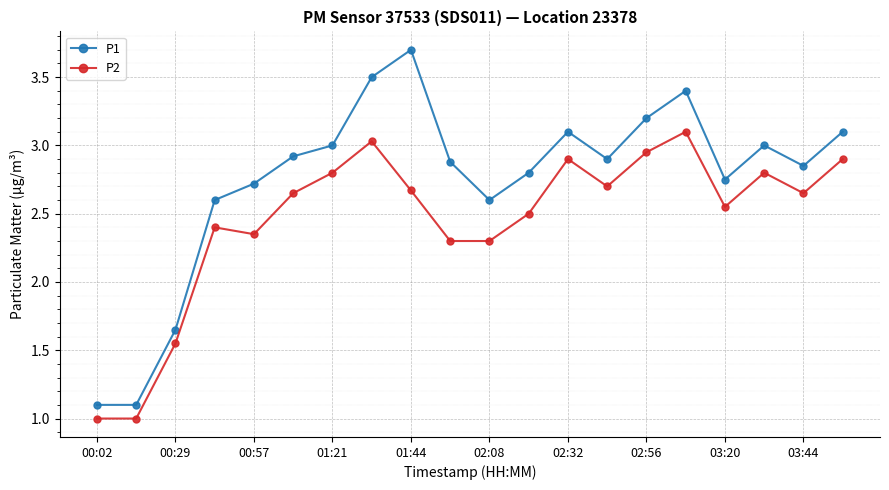

What is the minimum value shown in the chart?

1.0